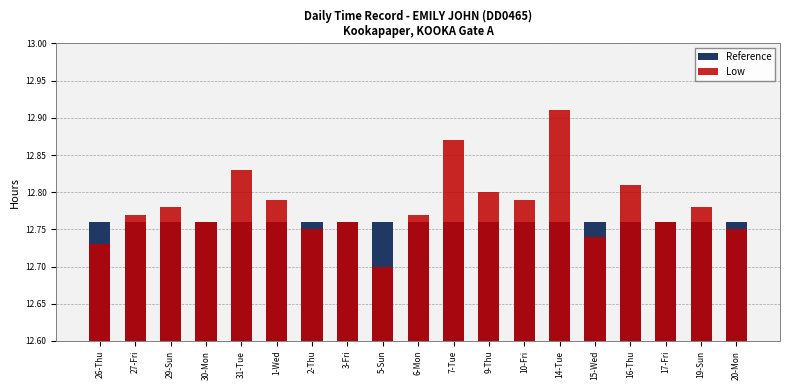

Is it true that Low equals 21.6 at 29-Sun?

False